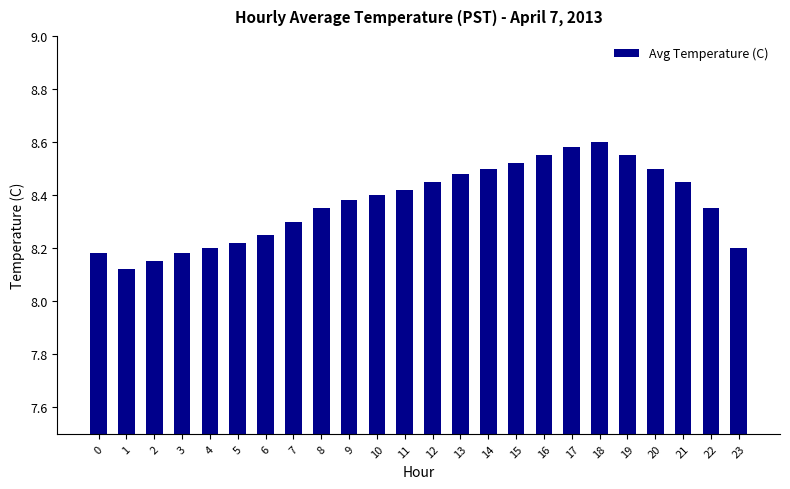

True or false: the data shows 14.4 at 17.

False